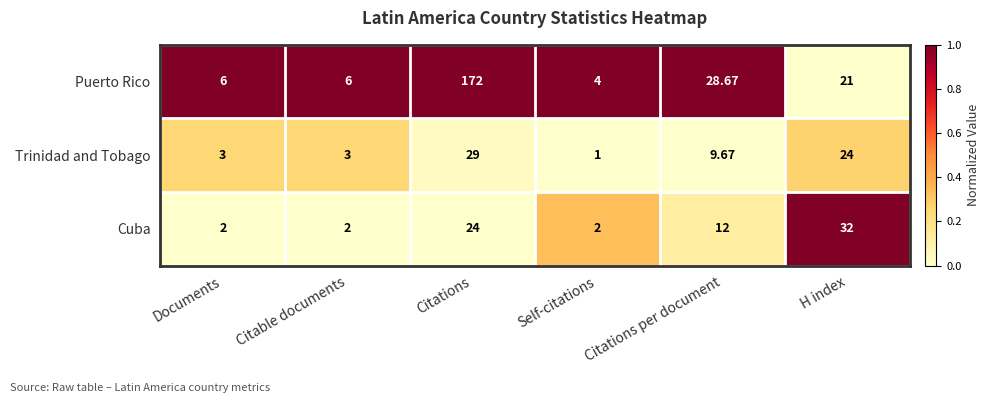

How many values in the Puerto Rico series are below 21?

3